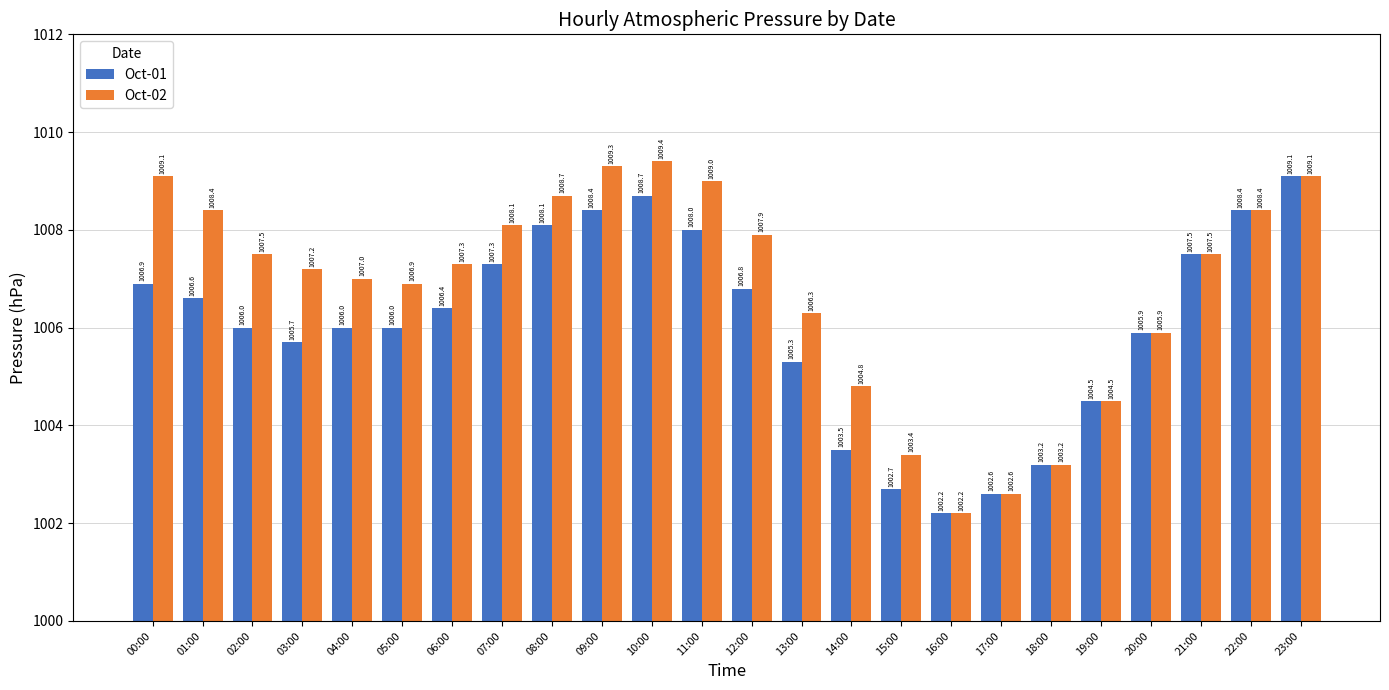

Which category has the highest value across all series?

10:00